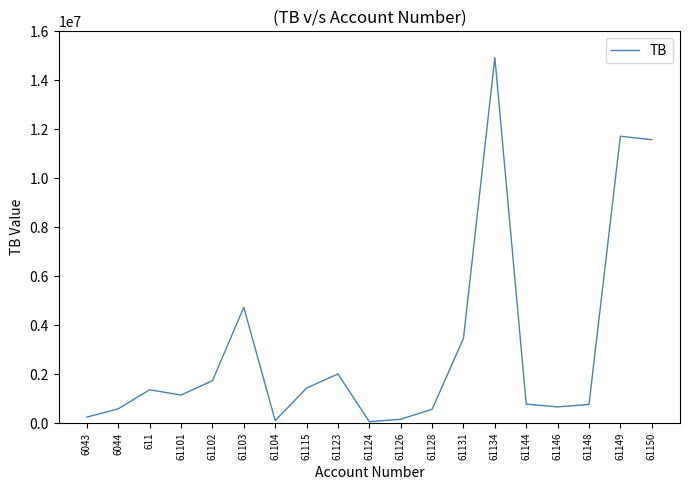

What is the difference between the values at 61146 and 61102?

1069066.0